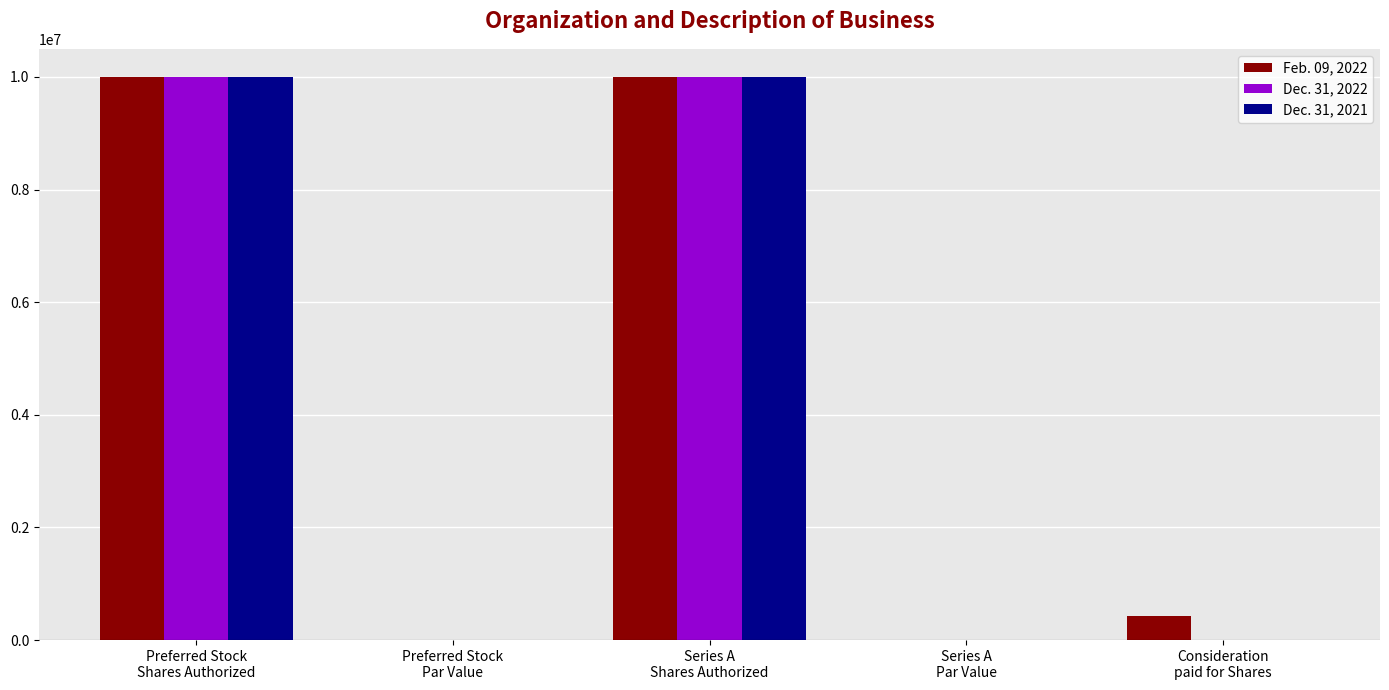

What is the maximum value shown in the chart?

10000000.0